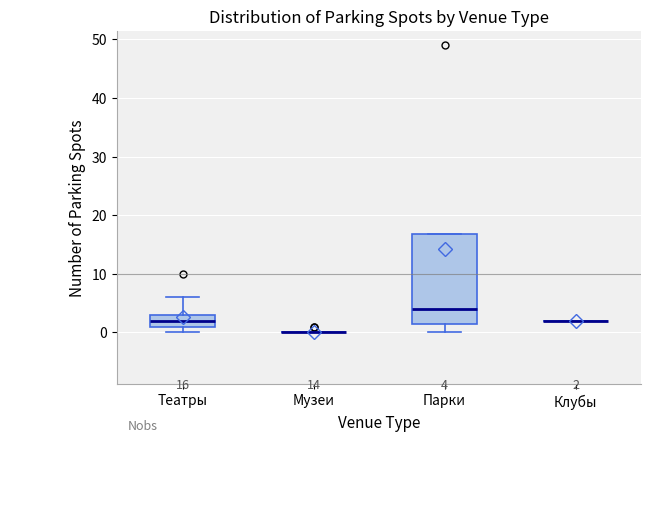

Which box is the tallest, from its lower edge to its upper edge?

Парки